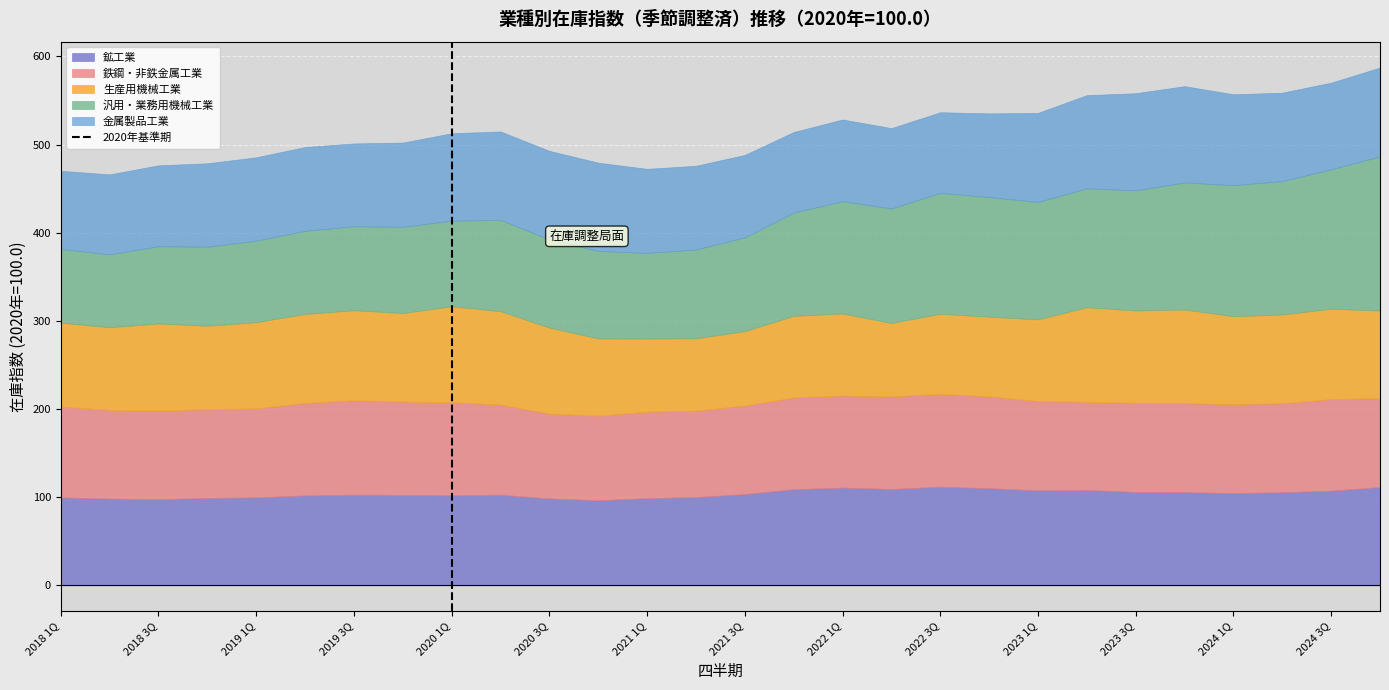

What is the lowest value of the 鉱工業 series?

96.5